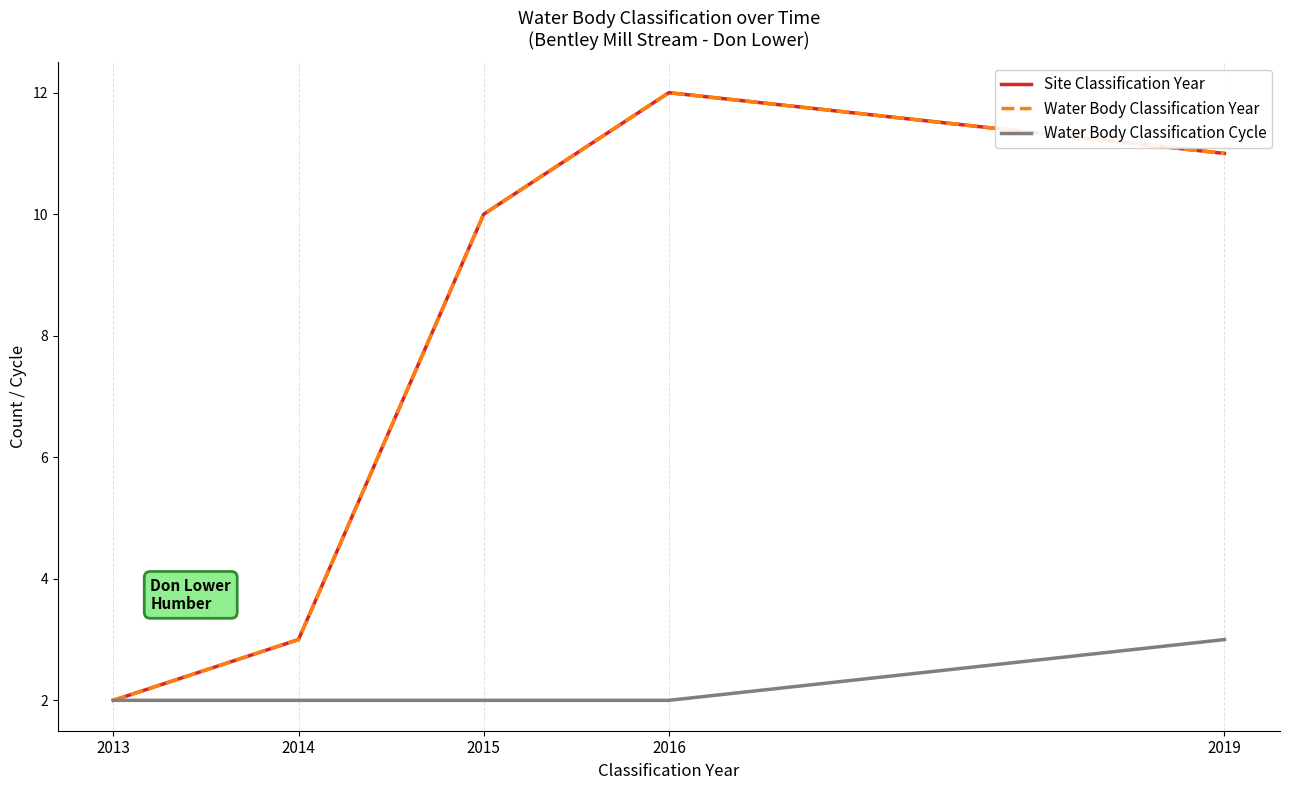

What is the difference between the maximum and second lowest values in the Water Body Classification Cycle series?

1